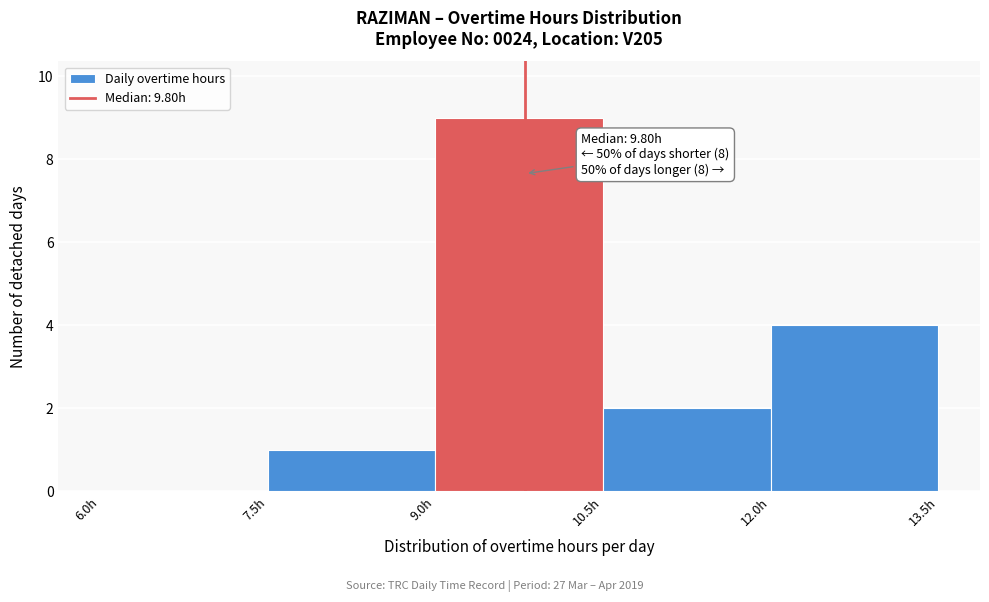

Over which range of the x-axis is the bar tallest?

9.0 to 10.5